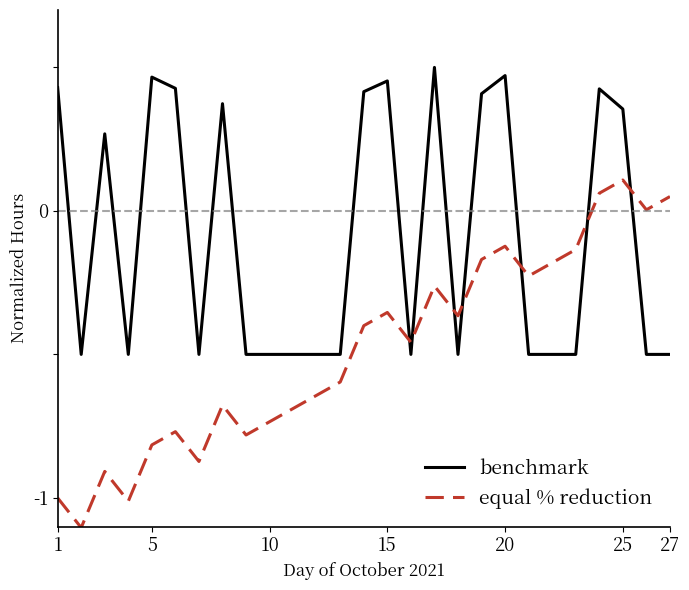

What is the minimum value shown in the chart?

-1.1